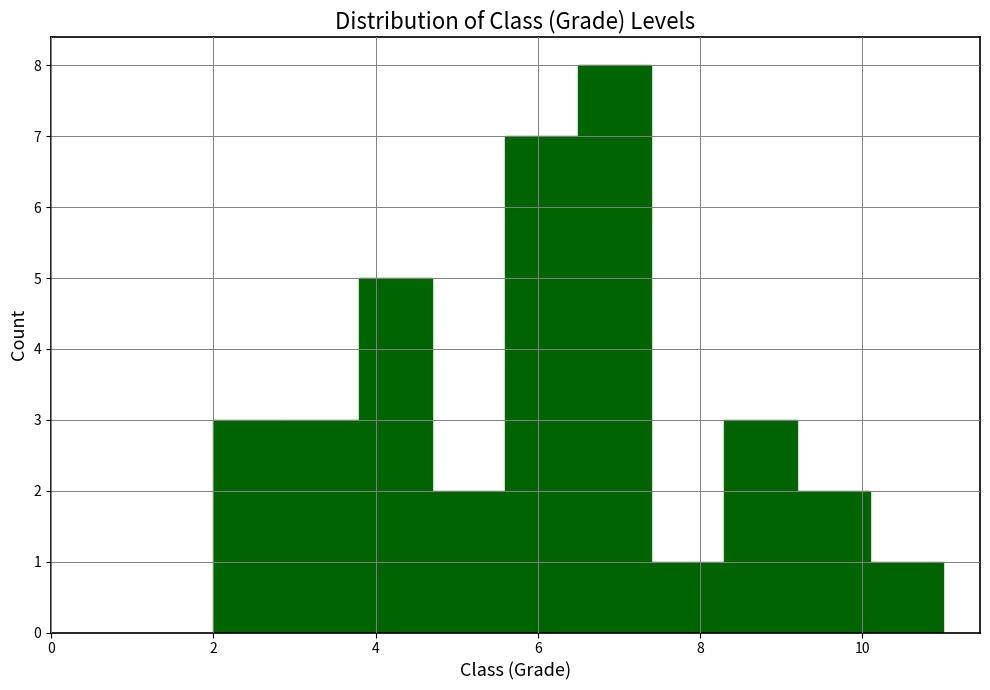

Reading left to right, list every bar in this chart as the range it spans on the x-axis followed by its height. Neither the bar edges nor the heights are printed on the chart, so give them approximately, as read against the axes.

2.0 to 2.9: 3
2.9 to 3.8: 3
3.8 to 4.7: 5
4.7 to 5.6: 2
5.6 to 6.5: 7
6.5 to 7.4: 8
7.4 to 8.3: 1
8.3 to 9.2: 3
9.2 to 10.1: 2
10.1 to 11.0: 1